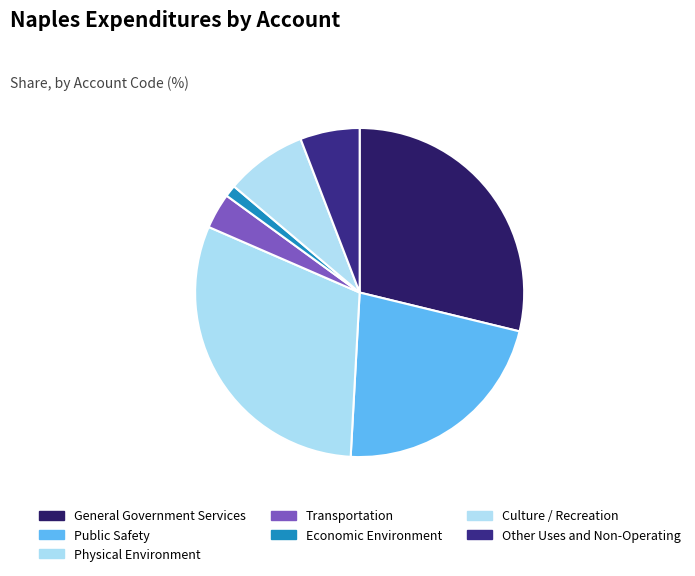

What percentage is the Public Safety slice, to the nearest percent?

22%